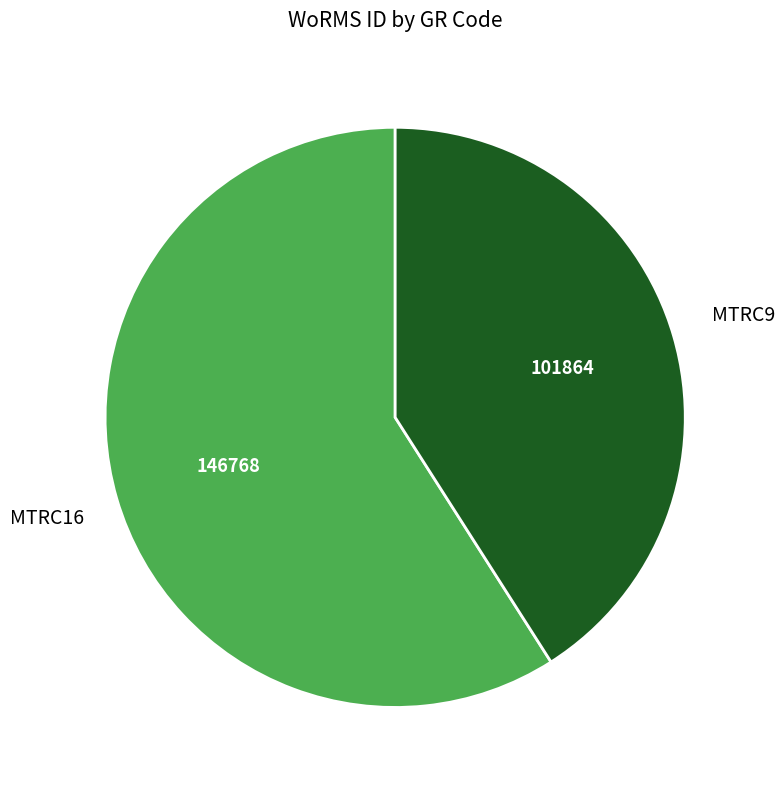

How many slices are in this pie chart?

2